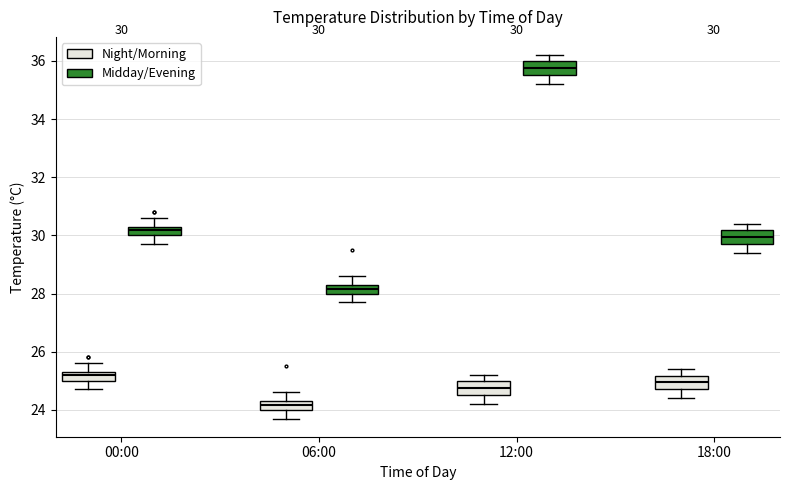

Which box's median line is the highest?

12:00 (Midday/Evening)